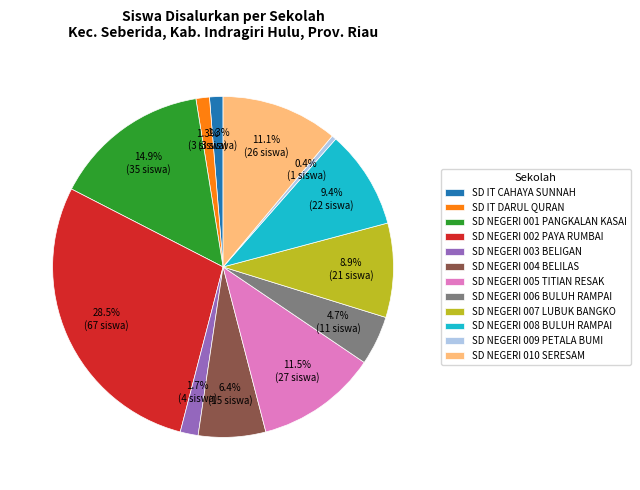

Is the sum of SD NEGERI 007 LUBUK BANGKO and SD NEGERI 009 PETALA BUMI greater than half?

No